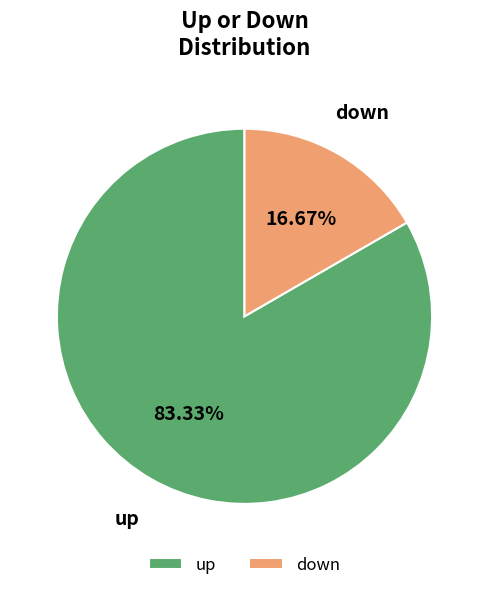

How many slices are in this pie chart?

2